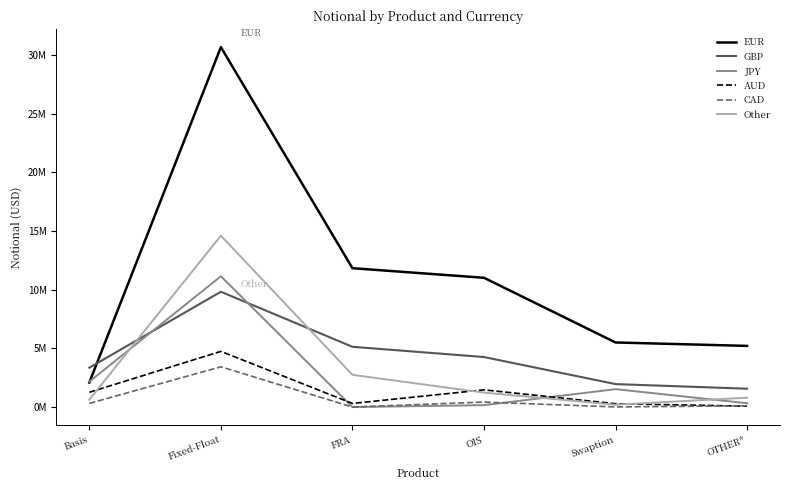

Does the chart have visible grid lines?

No